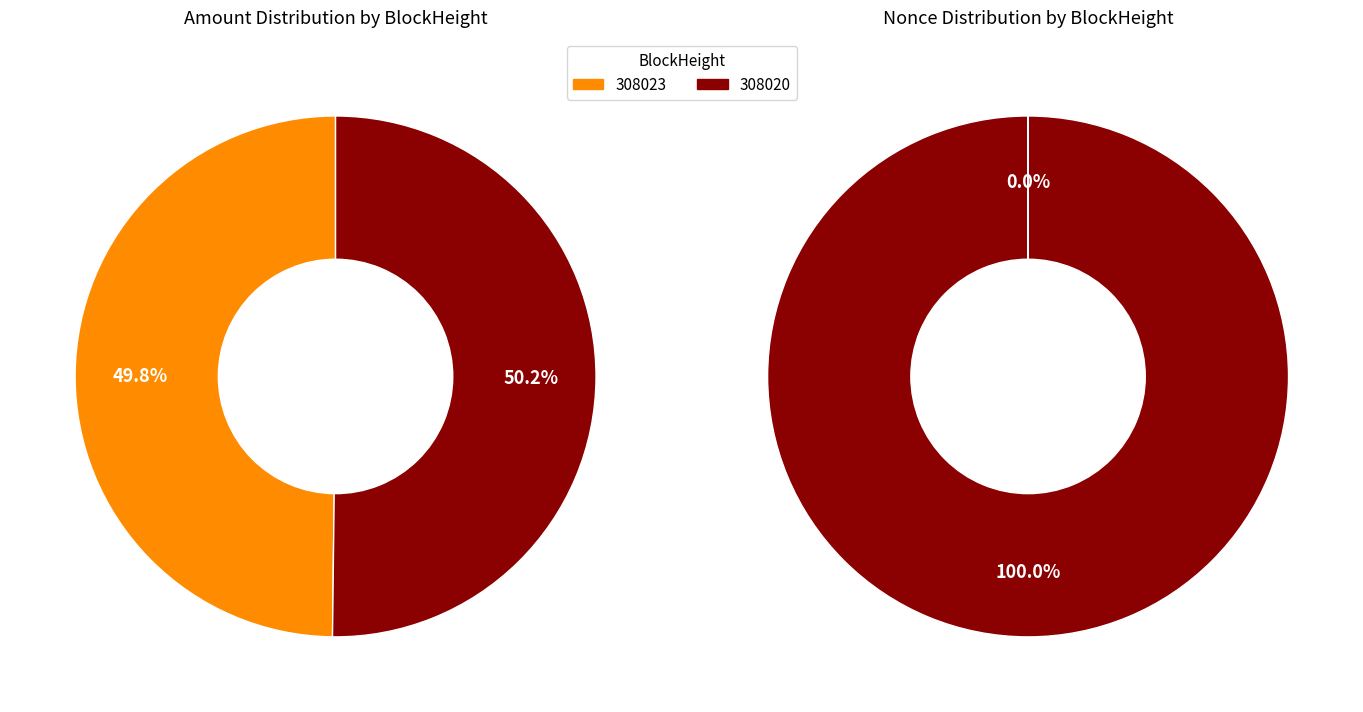

What is the majority slice?

308020